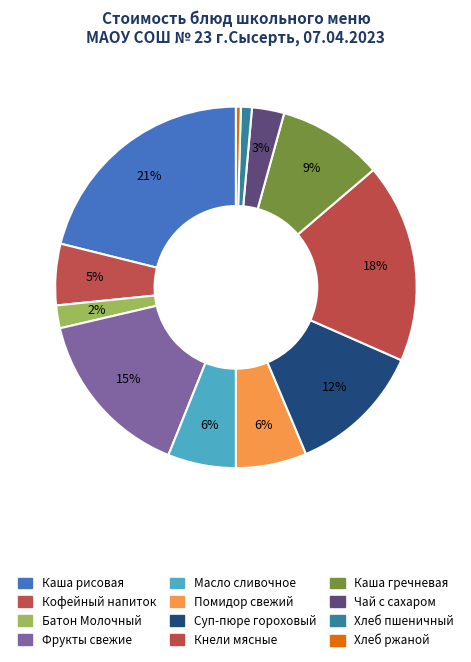

Rank the categories by value from lowest to highest.

Хлеб ржаной, Хлеб пшеничный, Батон Молочный, Чай с сахаром и лимоном, Кофейный напиток с молоком, Масло сливочное порционное, Помидор свежий, Каша гречневая рассыпчатая, Суп-пюре гороховый с гренками, Фрукты свежие, Кнели мясные паровые в молочном соусе, Каша рисовая молочная с маслом